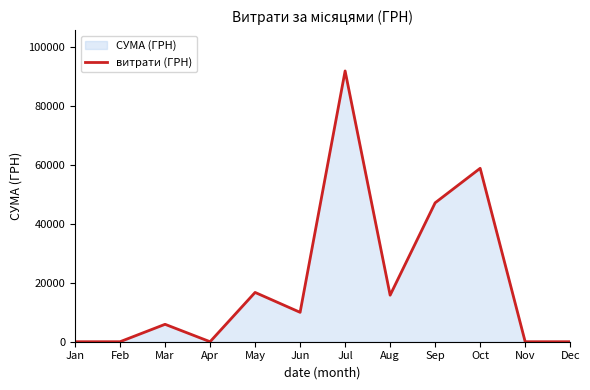

Does the chart display data point markers on the line(s)?

No